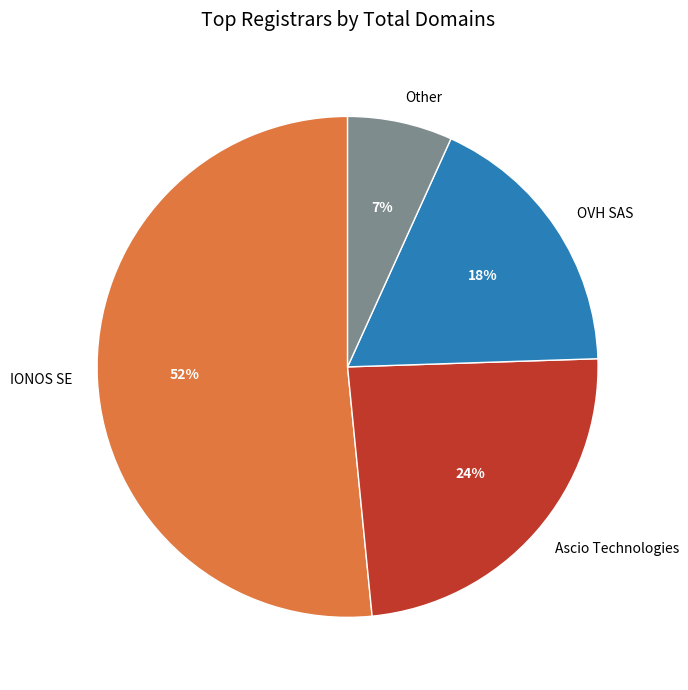

What percentage is the OVH SAS slice, to the nearest percent?

18%